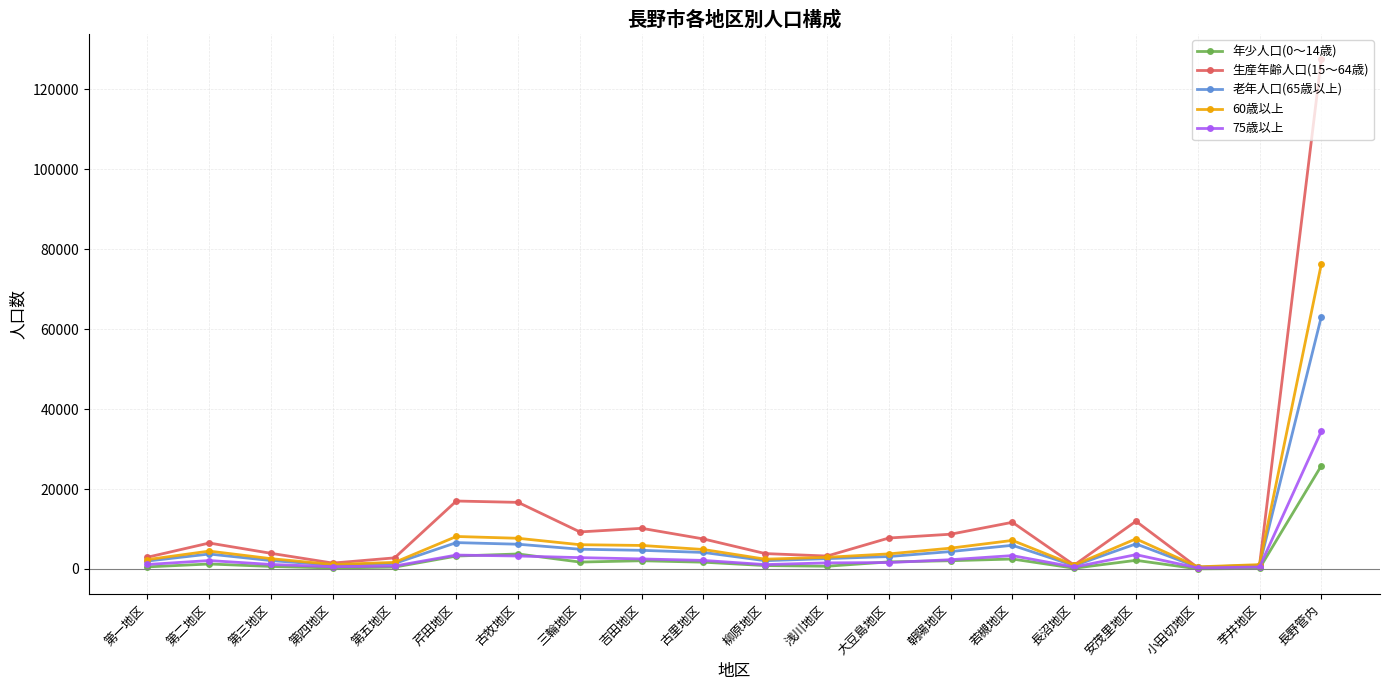

Which series has the widest spread of values?

生産年齢人口(15～64歳)